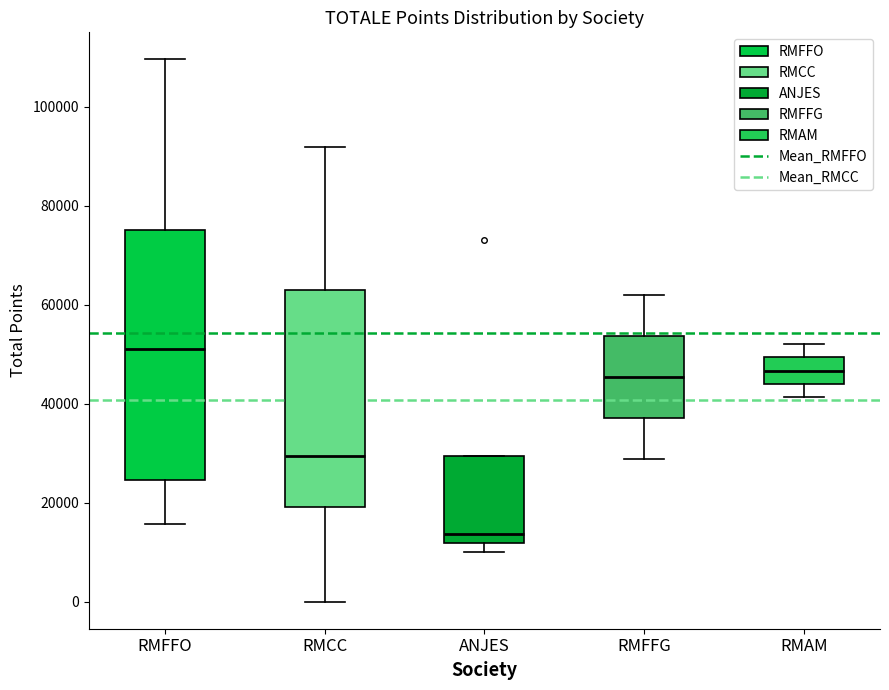

Reading left to right, transcribe this box plot: for each box, give where its median line is, the range the box spans, and where its two whiskers end, as read against the y-axis. The values are not printed on the chart, so give them approximately, as read against the axis.

RMFFO: median 52000, box 24000 to 76000, whiskers 16000 to 110000
RMCC: median 30000, box 20000 to 62000, whiskers 0 to 92000
ANJES: median 14000, box 12000 to 30000, whiskers 10000 to 30000
RMFFG: median 46000, box 38000 to 54000, whiskers 28000 to 62000
RMAM: median 46000, box 44000 to 50000, whiskers 42000 to 52000